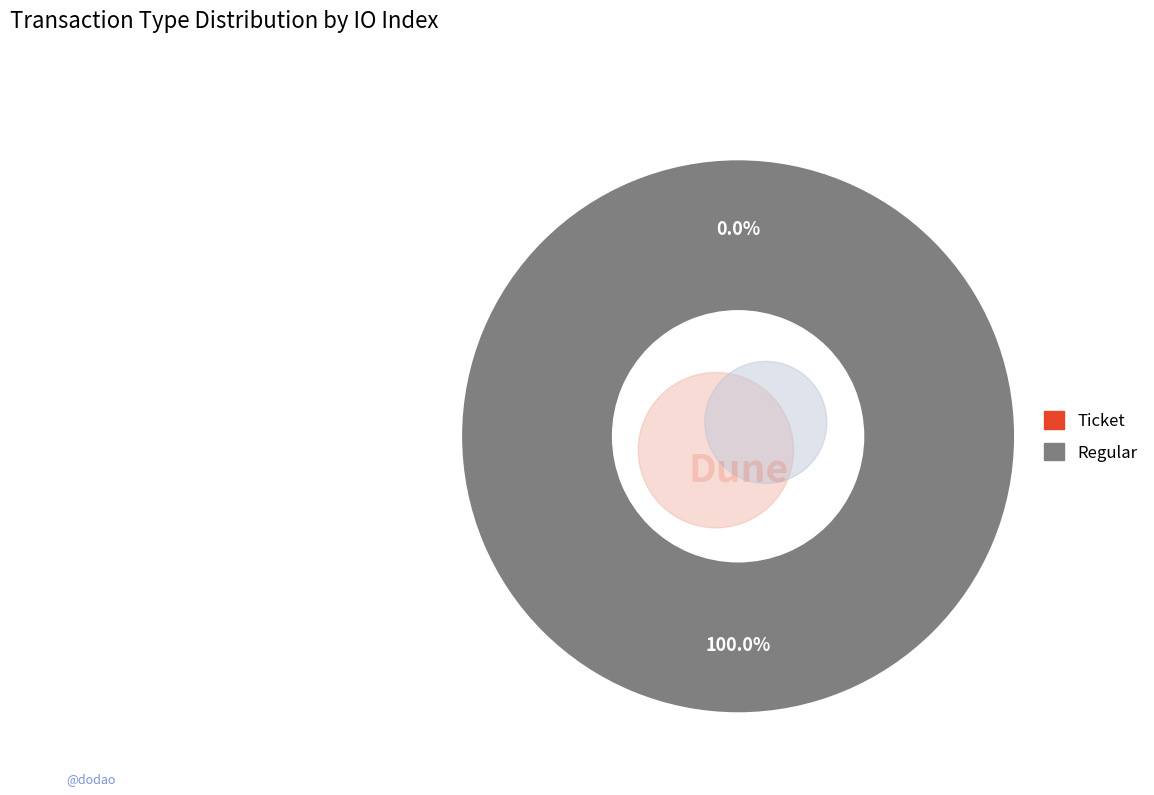

Do Ticket and Regular together represent more than half of the pie?

Yes